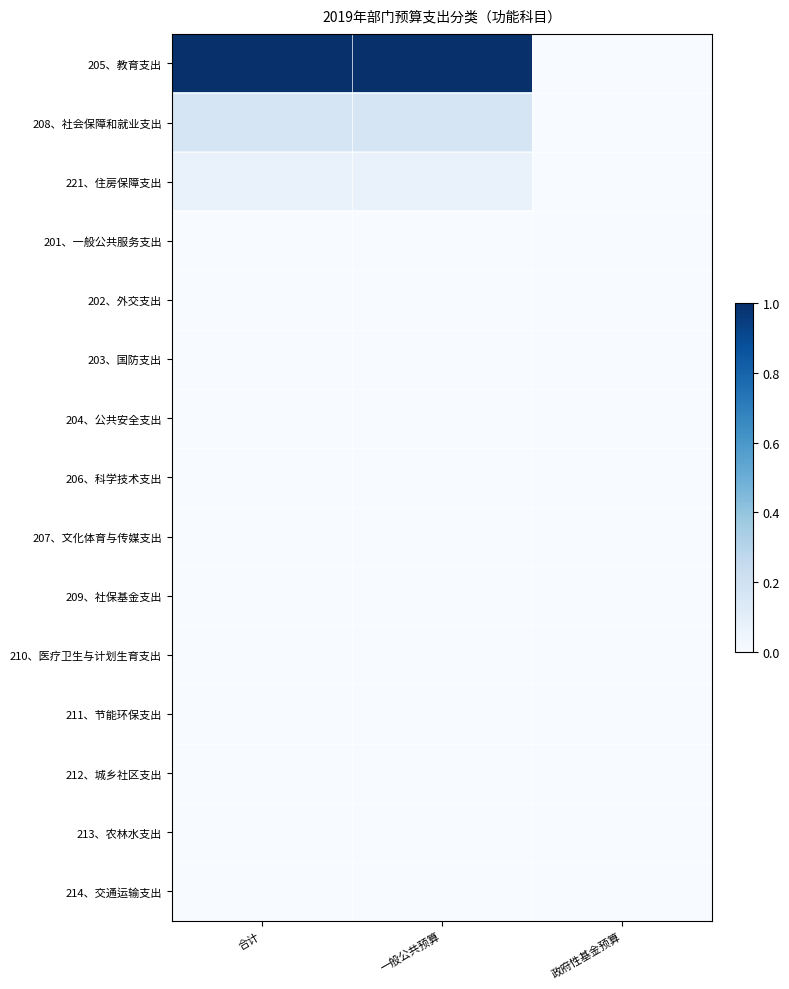

What is the difference between the highest and lowest values at 合计?

1.0